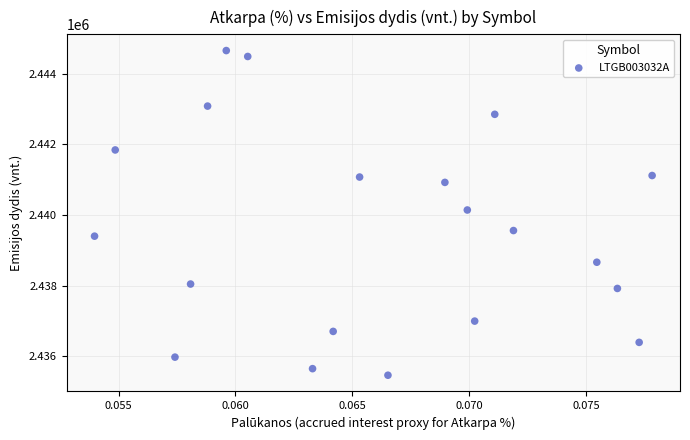

What is the range of Y values (max minus min)?

9191.8